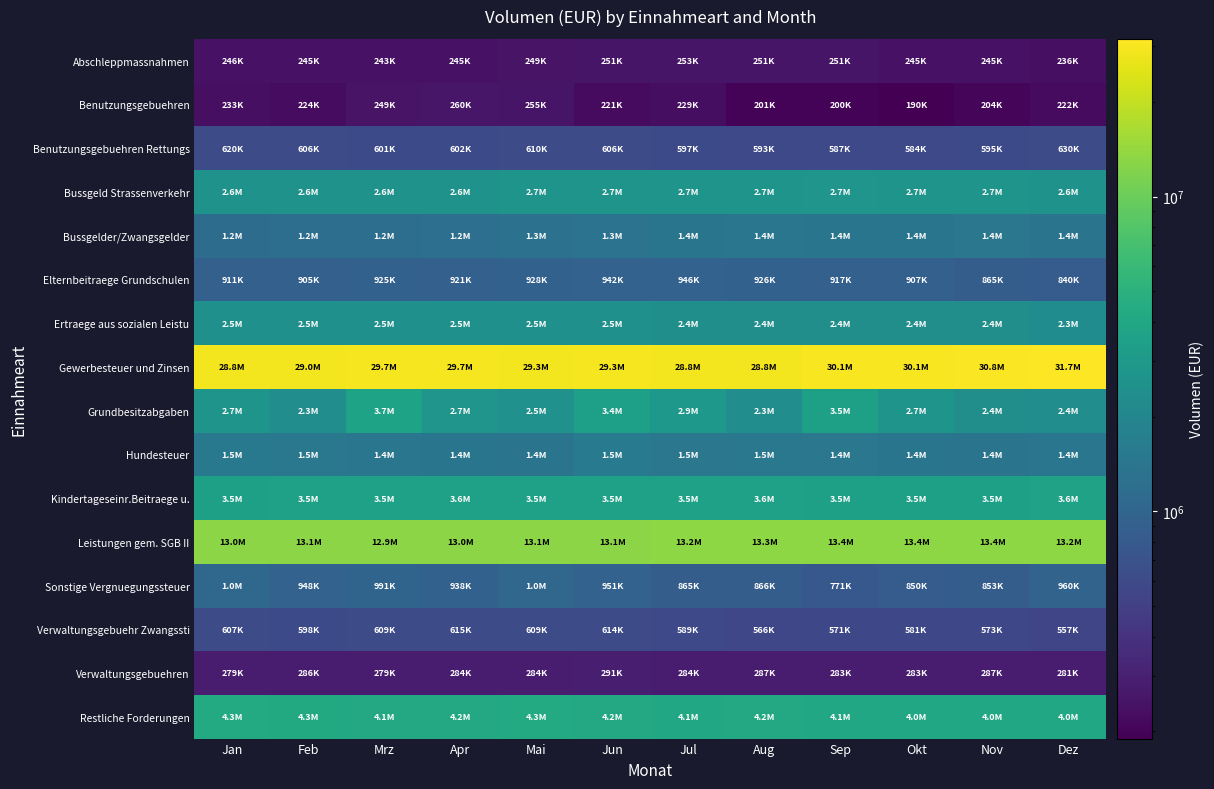

At which category is the sum across all series the highest?

Dez